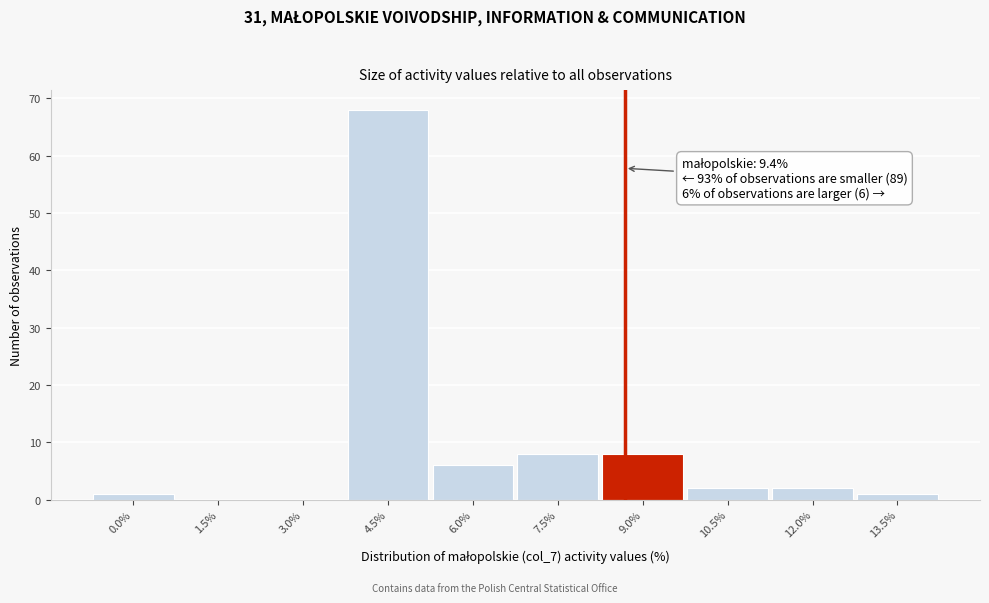

Reading right to left, transcribe all the data shown in this chart.

13.5%=1	12.0%=2	10.5%=2	9.0%=8	7.5%=8	6.0%=6	4.5%=68	3.0%=0	1.5%=0	0.0%=1